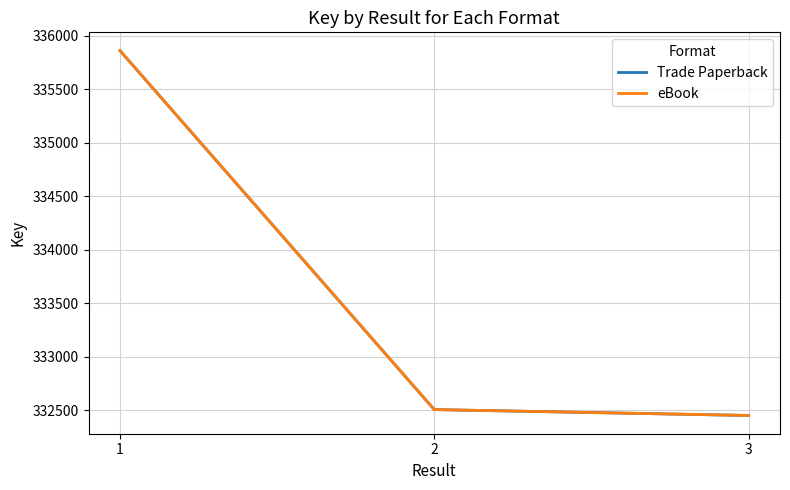

The eBook series shows 145824 at 1. True or false?

False